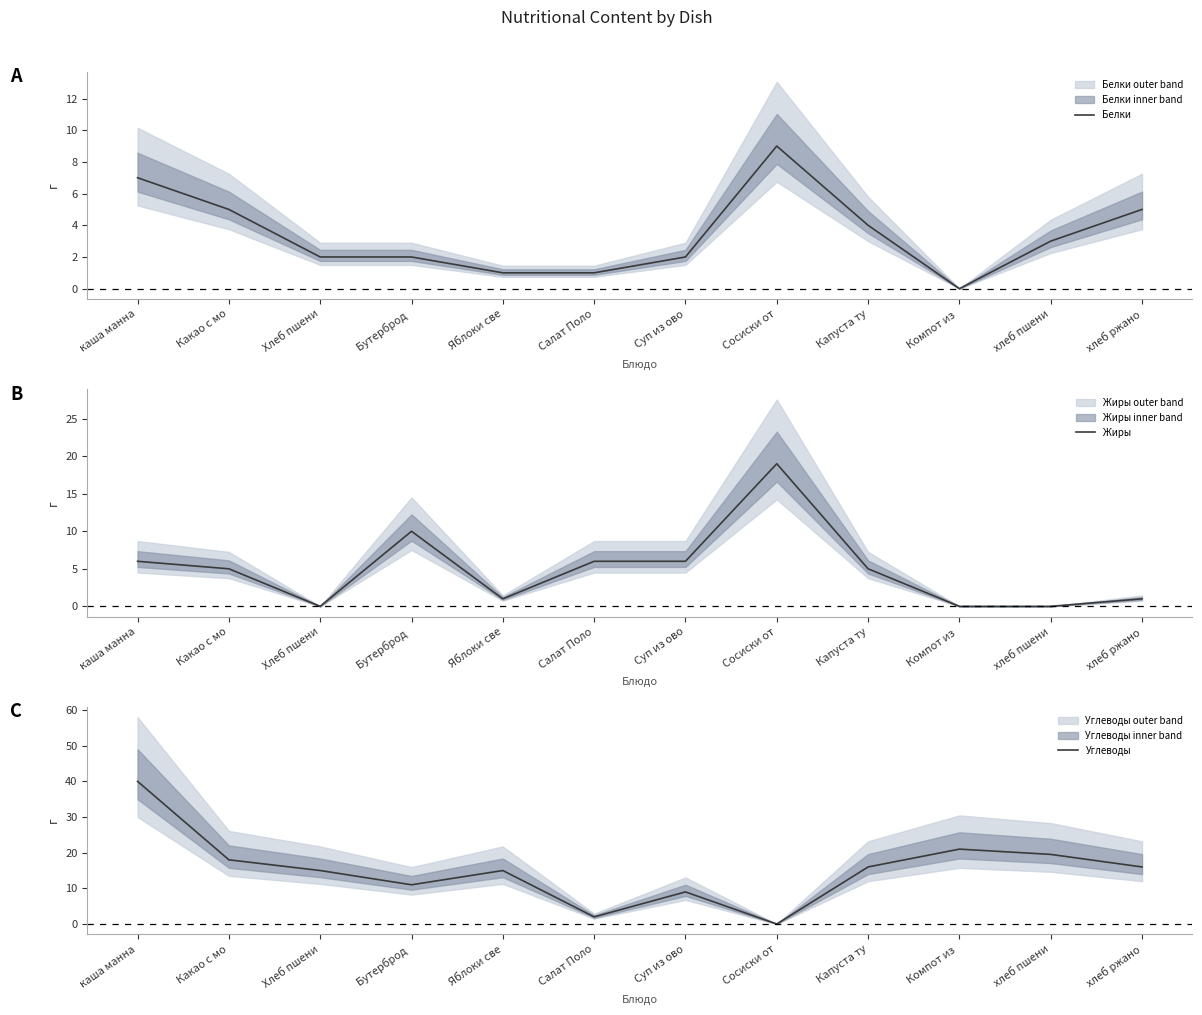

At which category is the sum across all series the highest?

каша манна